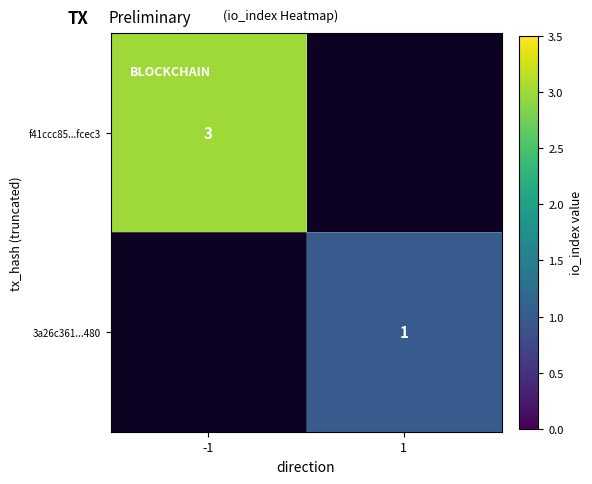

True or false: 3a26c361...480 has a value of 2 at 1.

False